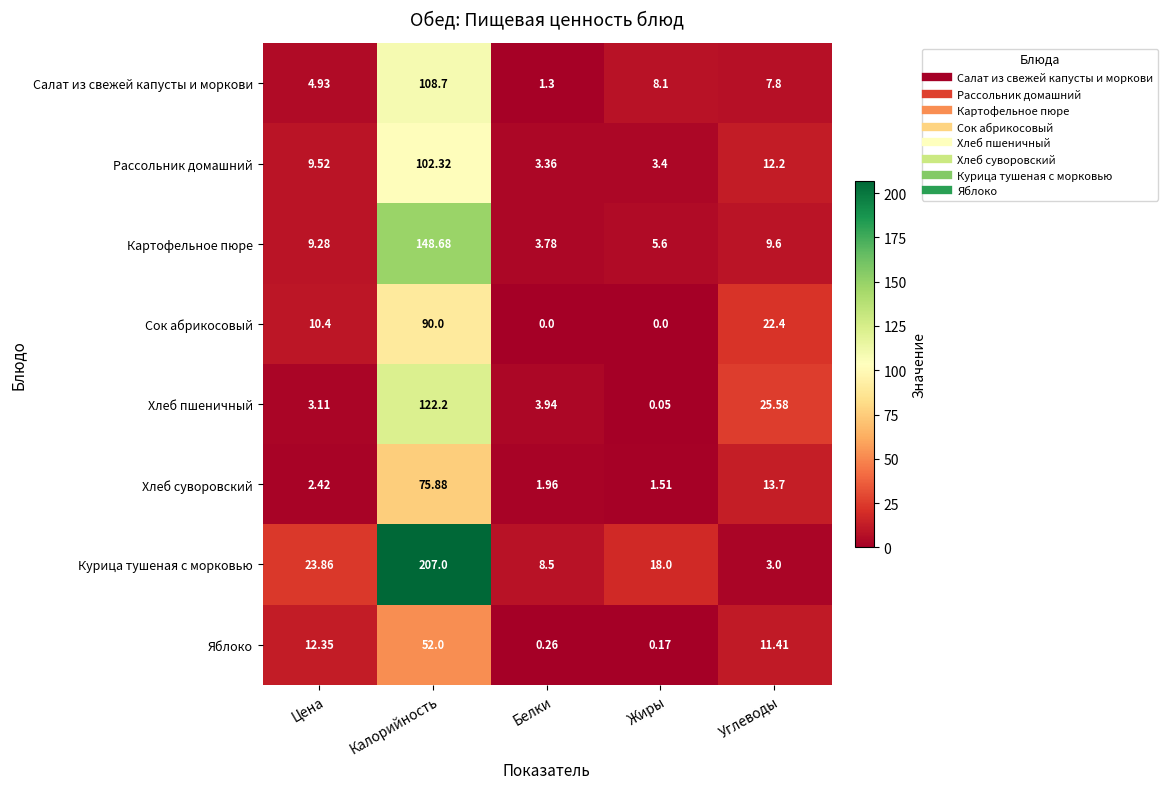

Count the number of data series in this chart.

8